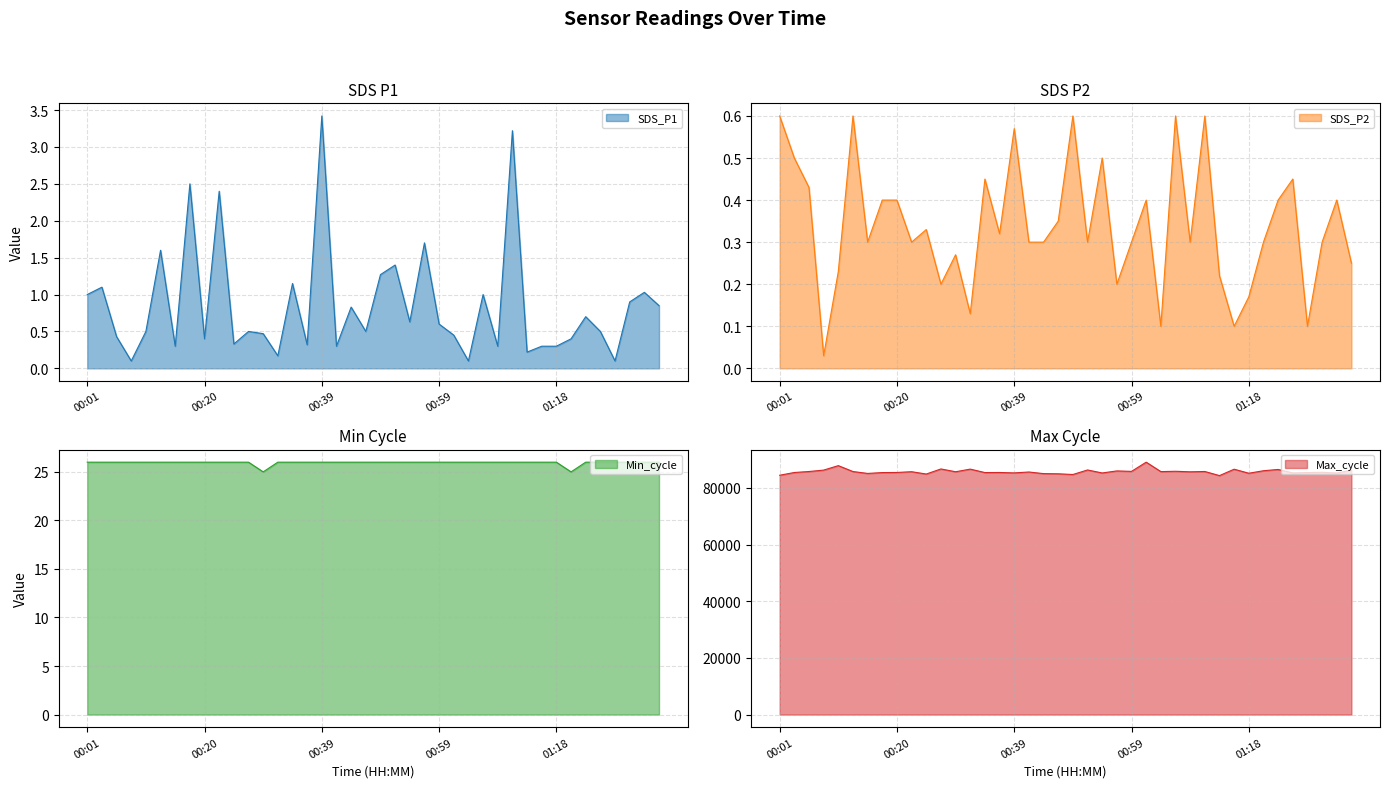

Reading left to right, transcribe all the data shown in this chart.

SDS_P1: 00:01=1.0	00:03=1.1	00:05=0.4	00:08=0.1	00:10=0.5	00:13=1.6	00:15=0.3	00:18=2.5	00:20=0.4	00:22=2.4	00:25=0.3	00:27=0.5	00:30=0.5	00:32=0.2	00:35=1.1	00:37=0.3	00:39=3.4	00:42=0.3	00:44=0.8	00:47=0.5	00:49=1.3	00:52=1.4	00:54=0.6	00:56=1.7	00:59=0.6	01:01=0.5	01:04=0.1	01:06=1.0	01:09=0.3	01:11=3.2	01:13=0.2	01:16=0.3	01:18=0.3	01:21=0.4	01:23=0.7	01:26=0.5	01:28=0.1	01:30=0.9	01:33=1.0	01:35=0.8
SDS_P2: 00:01=0.6	00:03=0.5	00:05=0.4	00:08=0.0	00:10=0.2	00:13=0.6	00:15=0.3	00:18=0.4	00:20=0.4	00:22=0.3	00:25=0.3	00:27=0.2	00:30=0.3	00:32=0.1	00:35=0.5	00:37=0.3	00:39=0.6	00:42=0.3	00:44=0.3	00:47=0.3	00:49=0.6	00:52=0.3	00:54=0.5	00:56=0.2	00:59=0.3	01:01=0.4	01:04=0.1	01:06=0.6	01:09=0.3	01:11=0.6	01:13=0.2	01:16=0.1	01:18=0.2	01:21=0.3	01:23=0.4	01:26=0.5	01:28=0.1	01:30=0.3	01:33=0.4	01:35=0.2
Min_cycle: 00:01=26.0	00:03=26.0	00:05=26.0	00:08=26.0	00:10=26.0	00:13=26.0	00:15=26.0	00:18=26.0	00:20=26.0	00:22=26.0	00:25=26.0	00:27=26.0	00:30=25.0	00:32=26.0	00:35=26.0	00:37=26.0	00:39=26.0	00:42=26.0	00:44=26.0	00:47=26.0	00:49=26.0	00:52=26.0	00:54=26.0	00:56=26.0	00:59=26.0	01:01=26.0	01:04=26.0	01:06=26.0	01:09=26.0	01:11=26.0	01:13=26.0	01:16=26.0	01:18=26.0	01:21=25.0	01:23=26.0	01:26=26.0	01:28=26.0	01:30=26.0	01:33=26.0	01:35=26.0
Max_cycle: 00:01=84447.0	00:03=85416.0	00:05=85767.0	00:08=86263.0	00:10=87838.0	00:13=85755.0	00:15=85091.0	00:18=85393.0	00:20=85429.0	00:22=85695.0	00:25=84872.0	00:27=86669.0	00:30=85681.0	00:32=86611.0	00:35=85394.0	00:37=85424.0	00:39=85278.0	00:42=85591.0	00:44=85024.0	00:47=84958.0	00:49=84710.0	00:52=86308.0	00:54=85252.0	00:56=85976.0	00:59=85811.0	01:01=89060.0	01:04=85734.0	01:06=85846.0	01:09=85661.0	01:11=85772.0	01:13=84324.0	01:16=86577.0	01:18=85158.0	01:21=86040.0	01:23=86487.0	01:26=85266.0	01:28=85404.0	01:30=85485.0	01:33=85239.0	01:35=86217.0